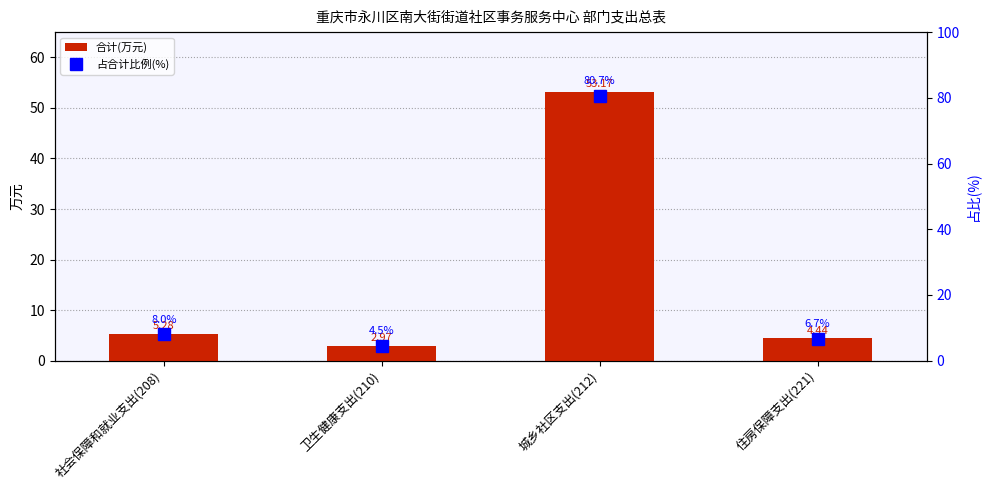

What is the difference between the maximum and minimum values in the 合计(万元) series?

50.2